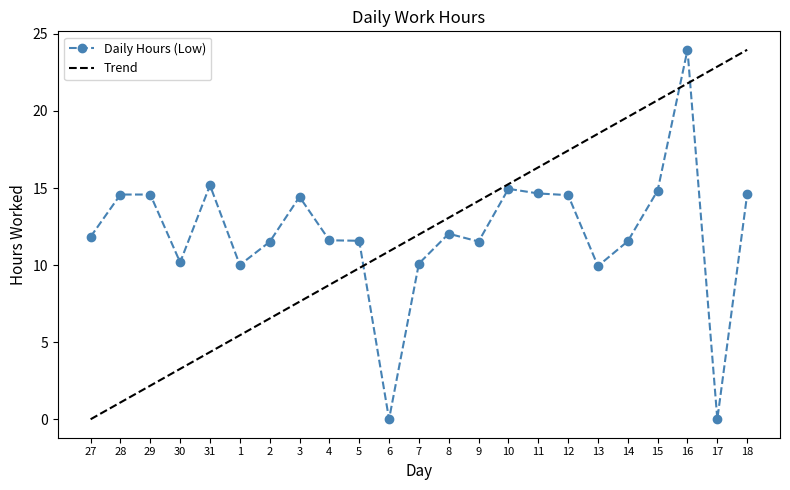

Where is the first local maximum?

31